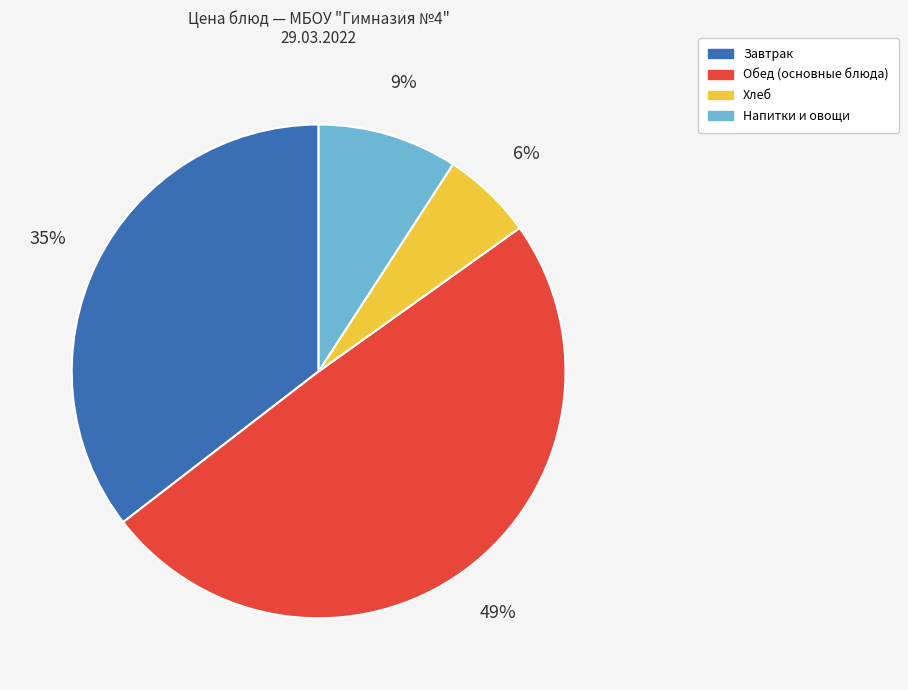

Is there a majority slice in this chart?

No